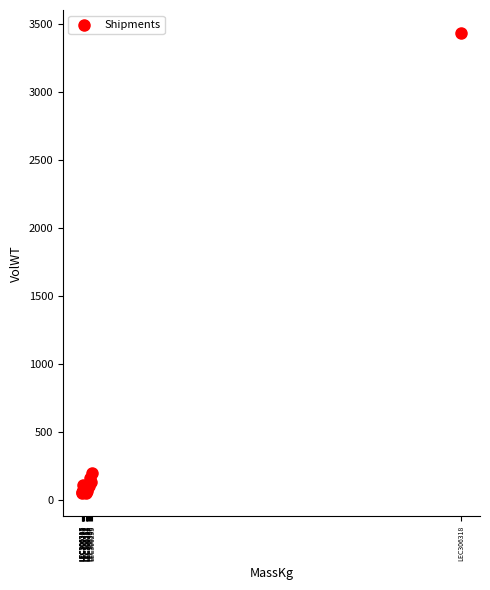

What Y value in the scatter plot is closest to 1742?

201.4